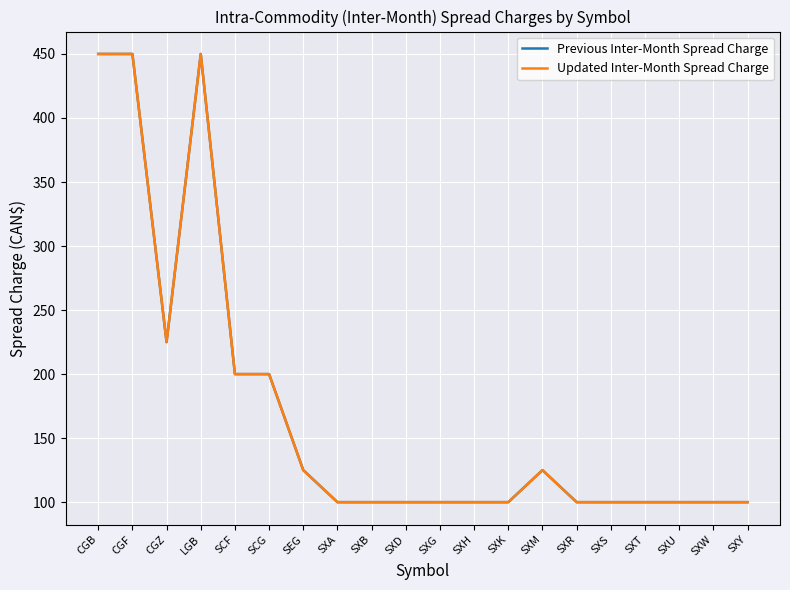

List the labels in order of Updated Inter-Month Spread Charge value, smallest first.

SXA, SXB, SXD, SXG, SXH, SXK, SXR, SXS, SXT, SXU, SXW, SXY, SEG, SXM, SCF, SCG, CGZ, CGB, CGF, LGB